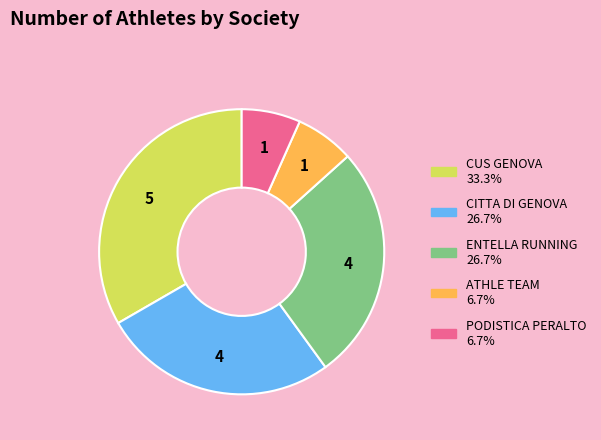

Combined, do ENTELLA RUNNING and CITTA DI GENOVA account for over 50%?

Yes